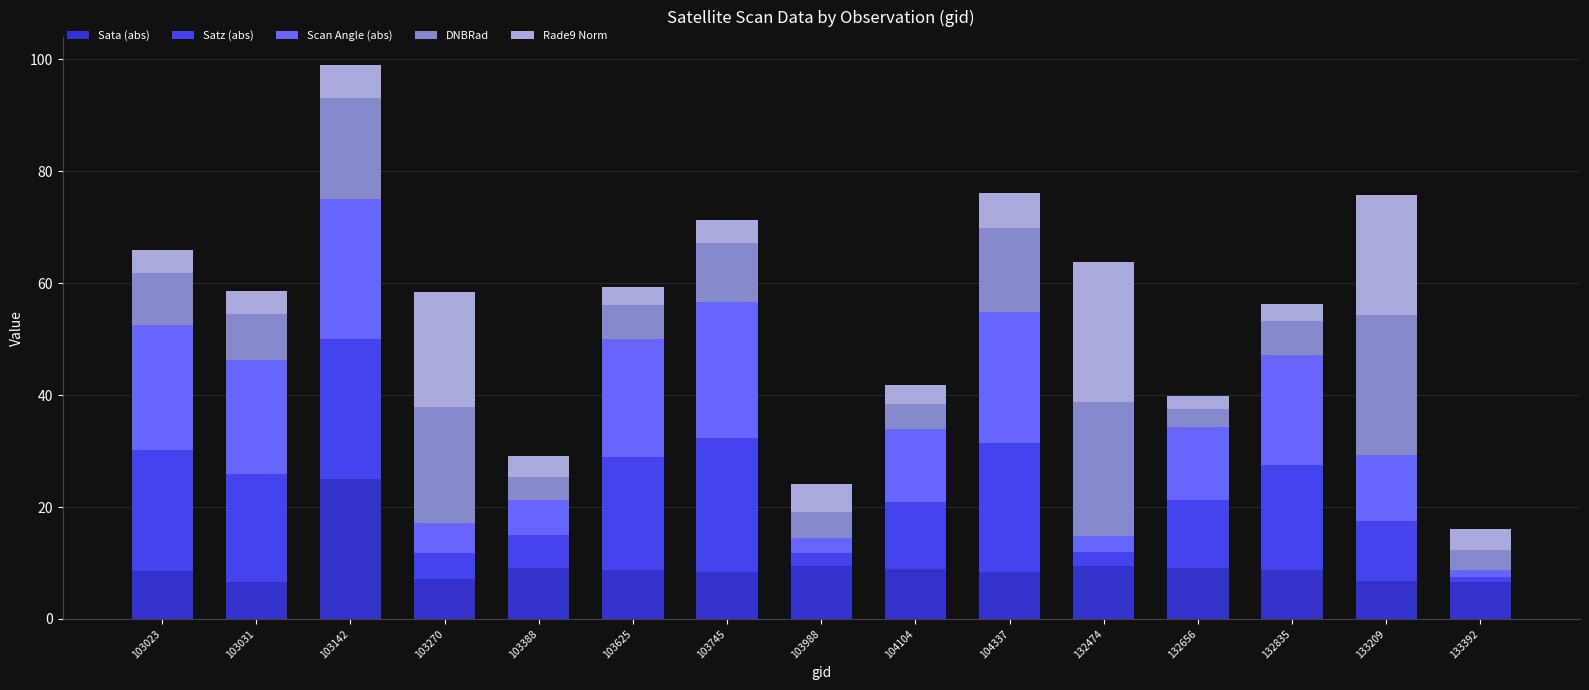

What are all the series names shown in the legend?

Sata (abs), Satz (abs), Scan Angle (abs), DNBRad, Rade9 Norm